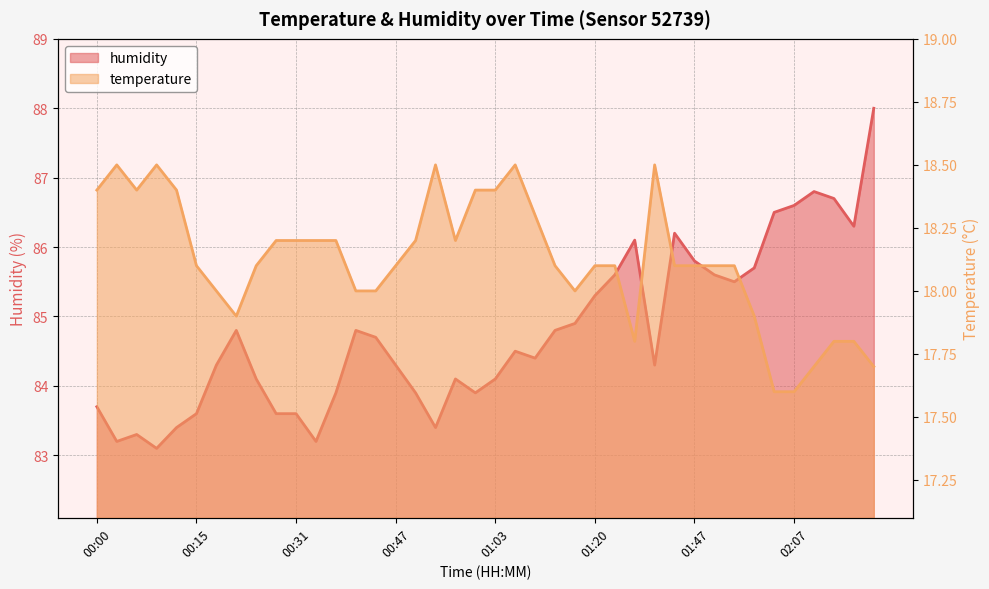

Reading left to right, what are all the values shown in this chart?

temperature: 18.4	18.5	18.4	18.5	18.4	18.1	18.0	17.9	18.1	18.2	18.2	18.2	18.2	18.0	18.0	18.1	18.2	18.5	18.2	18.4	18.4	18.5	18.3	18.1	18.0	18.1	18.1	17.8	18.5	18.1	18.1	18.1	18.1	17.9	17.6	17.6	17.7	17.8	17.8	17.7
humidity: 83.7	83.2	83.3	83.1	83.4	83.6	84.3	84.8	84.1	83.6	83.6	83.2	83.9	84.8	84.7	84.3	83.9	83.4	84.1	83.9	84.1	84.5	84.4	84.8	84.9	85.3	85.6	86.1	84.3	86.2	85.8	85.6	85.5	85.7	86.5	86.6	86.8	86.7	86.3	88.0